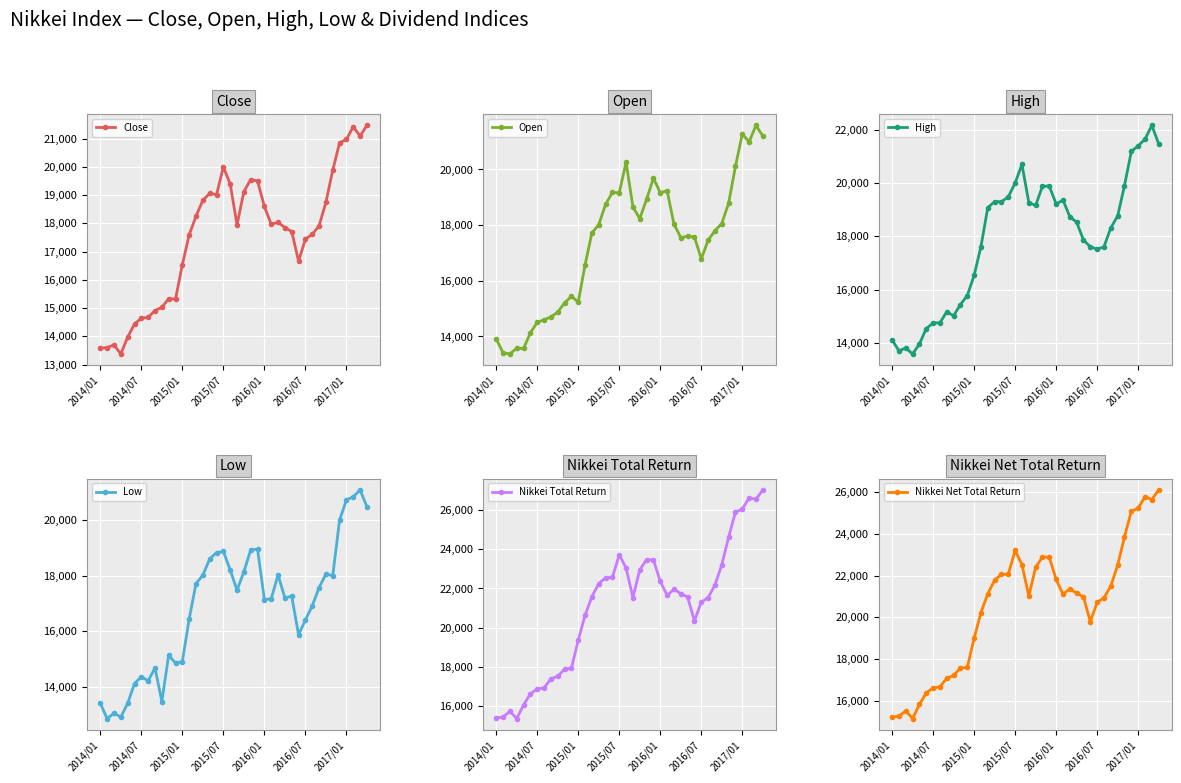

What is the sum of all Nikkei Net Total Return values?

820890.3